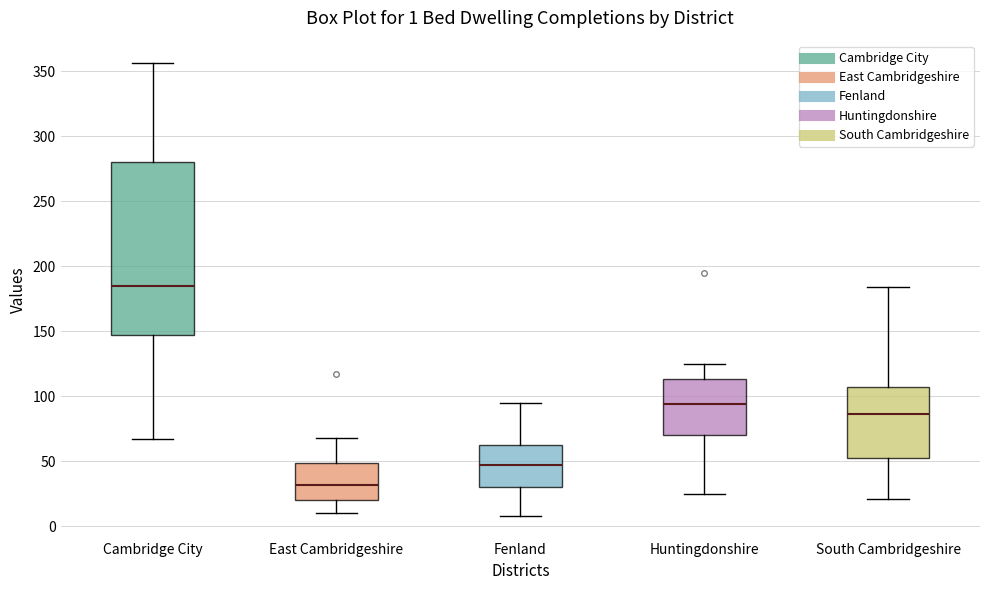

Which box's median line is the lowest?

East Cambridgeshire